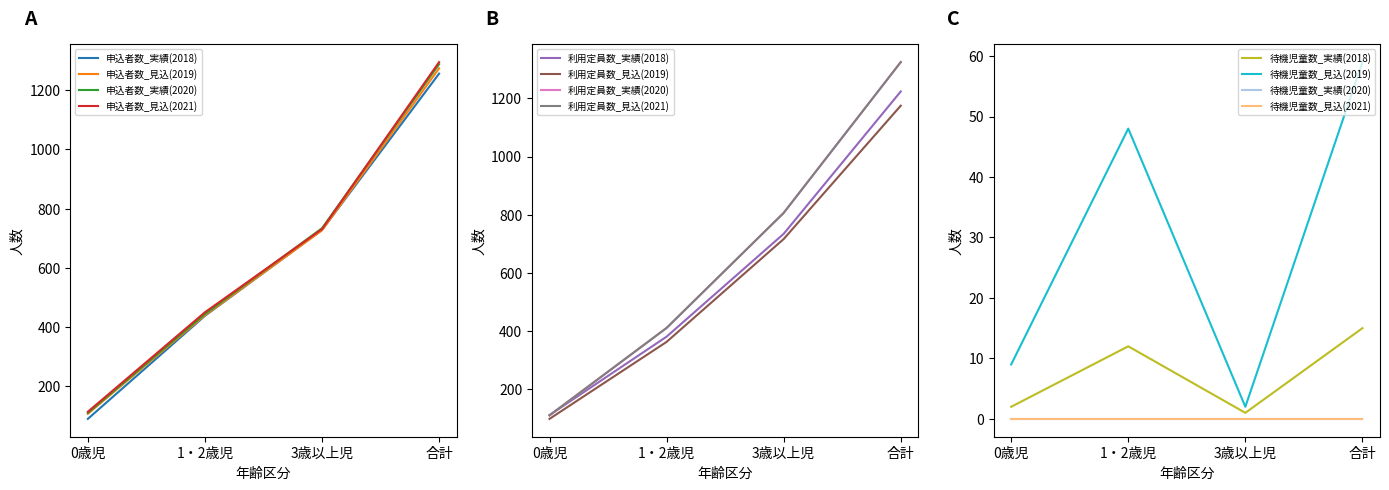

How many data points in 申込者数_実績(2020) are less than 734?

2